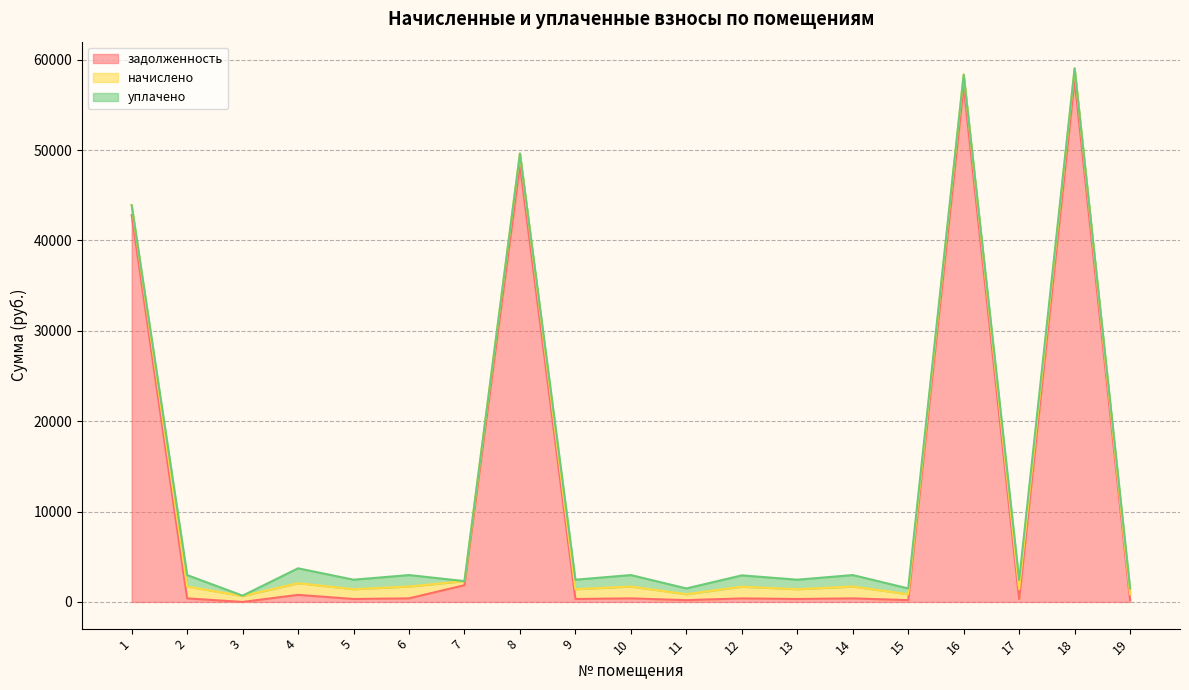

After their last crossing, which series has the higher values: начислено or уплачено?

начислено